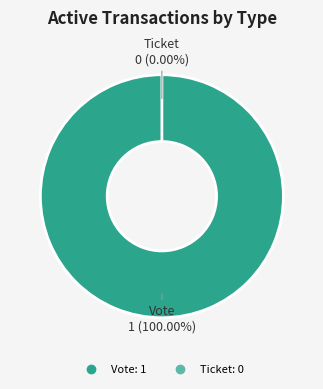

Is the sum of Vote and Ticket greater than half?

Yes